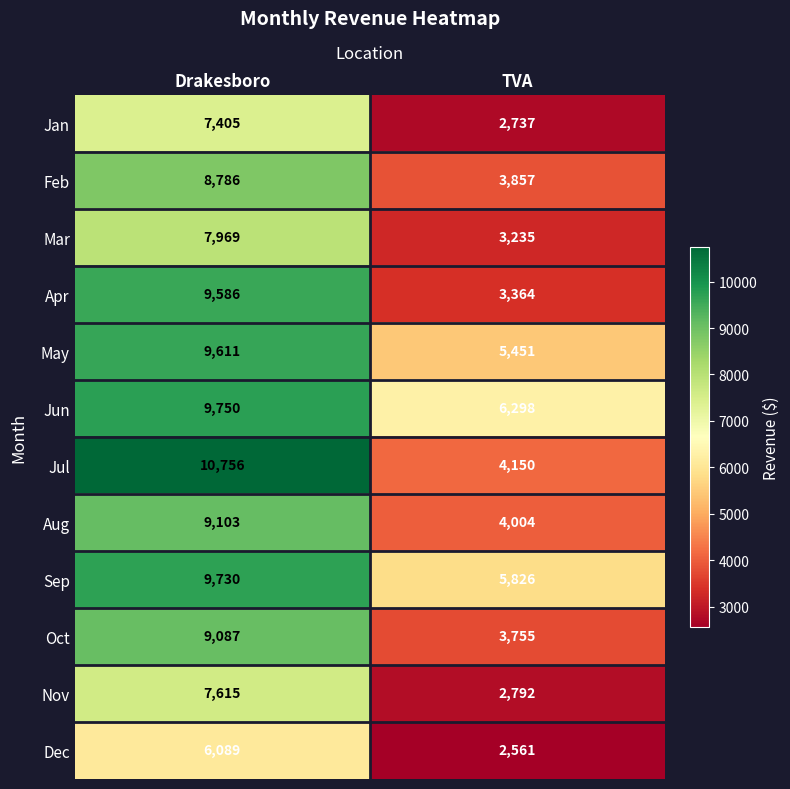

At which category does the chart reach its peak across all series?

Drakesboro